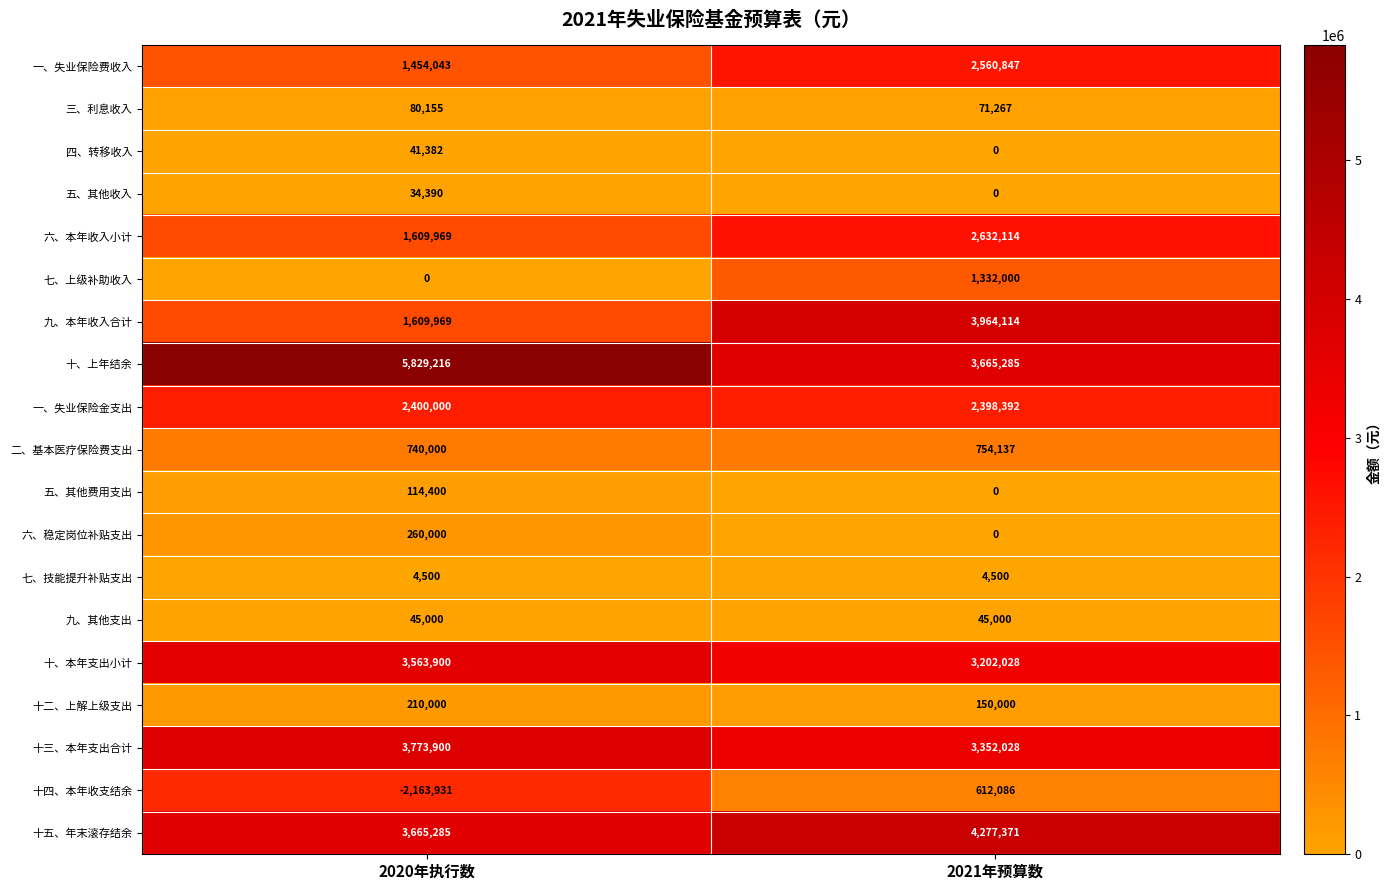

How many data points does each series have?

2